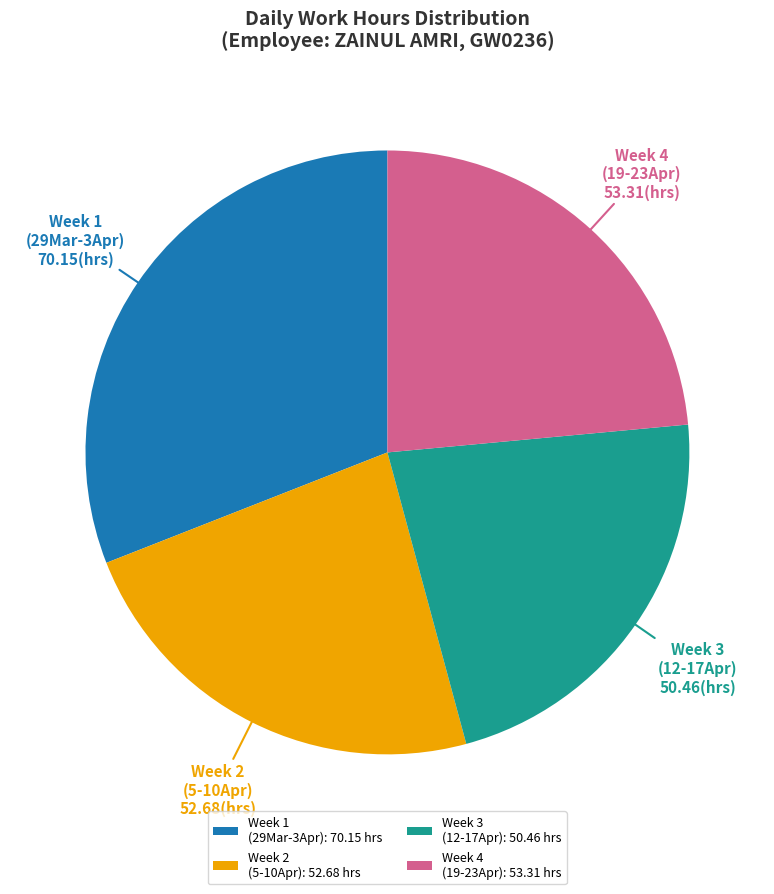

Is the sum of Week 3 (12-17Apr): 50.46 hrs and Week 1 (29Mar-3Apr): 70.15 hrs greater than half?

Yes